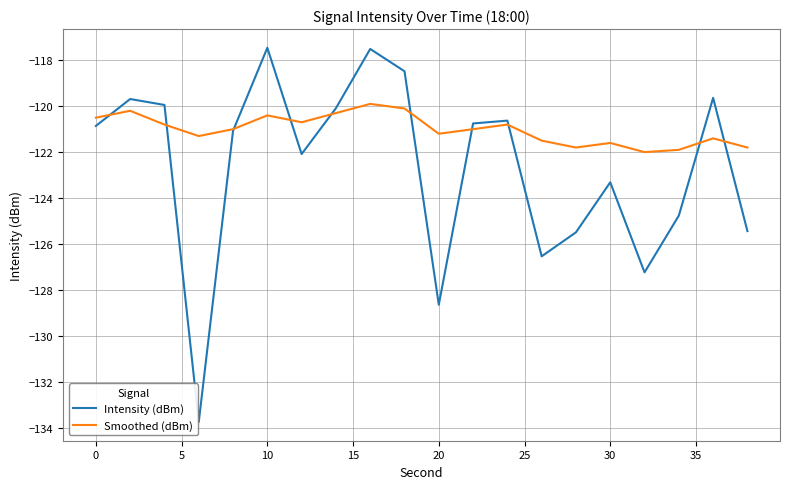

Which series has the widest spread of values?

Intensity (dBm)